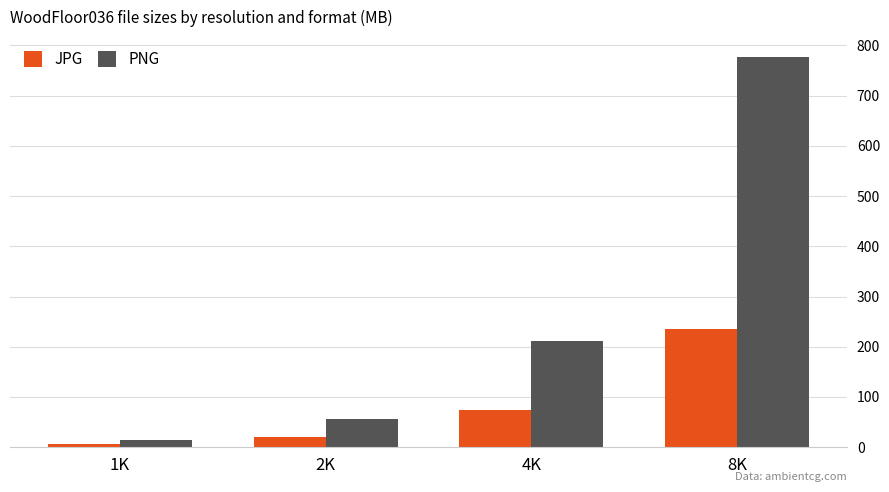

At which category is the sum across all series the highest?

8K